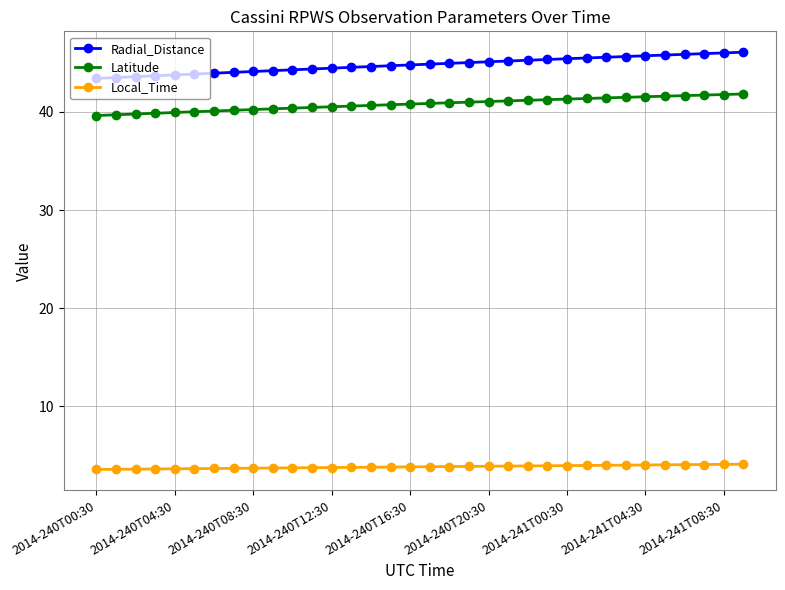

What is the value of the Local_Time point at the 4th from the left?

3.6